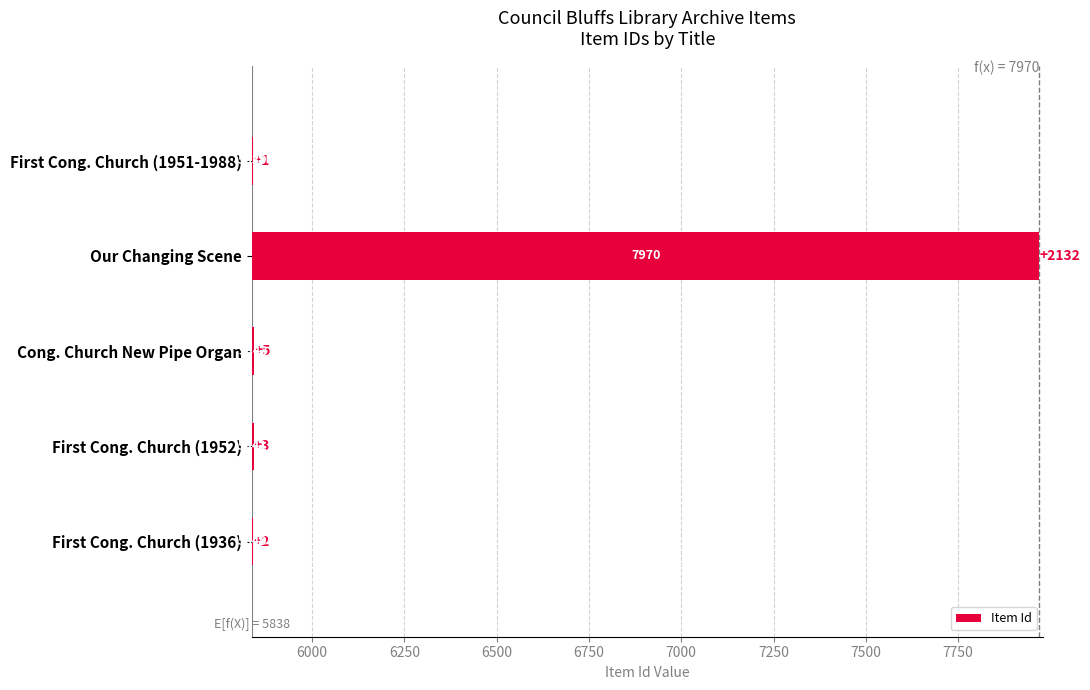

What is the smallest value displayed?

1